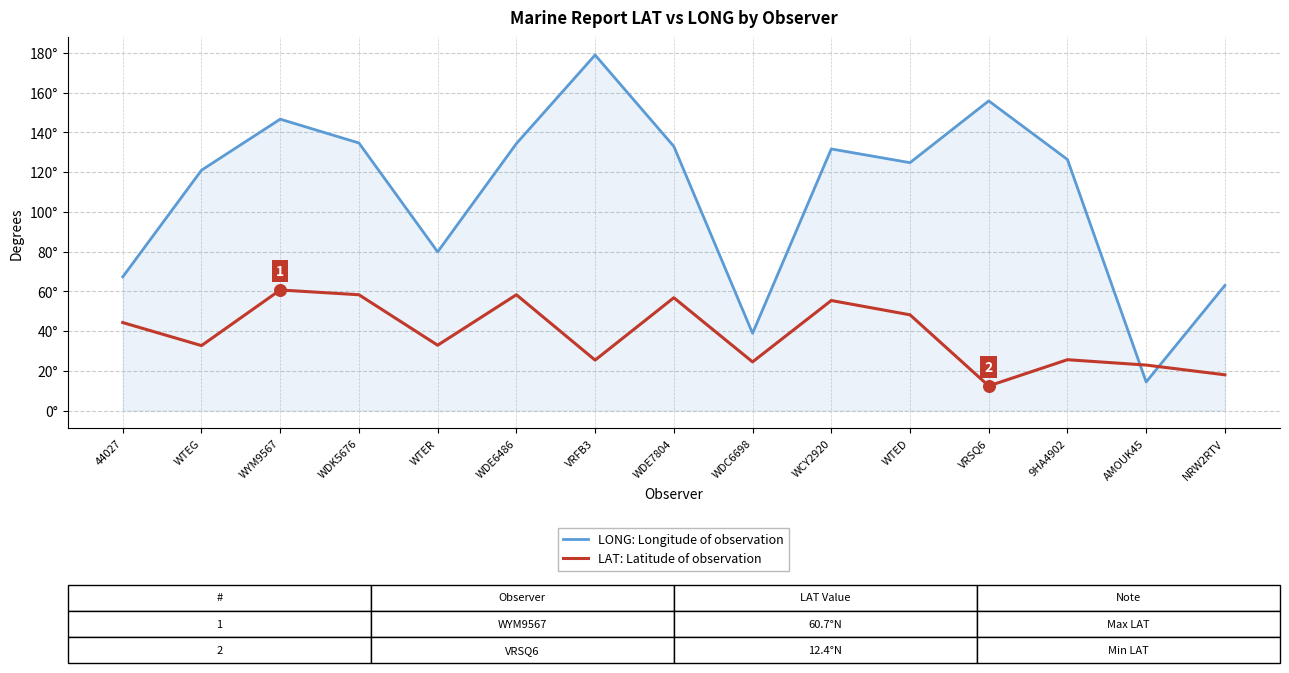

Which series has the largest total across all categories?

LONG: Longitude of observation